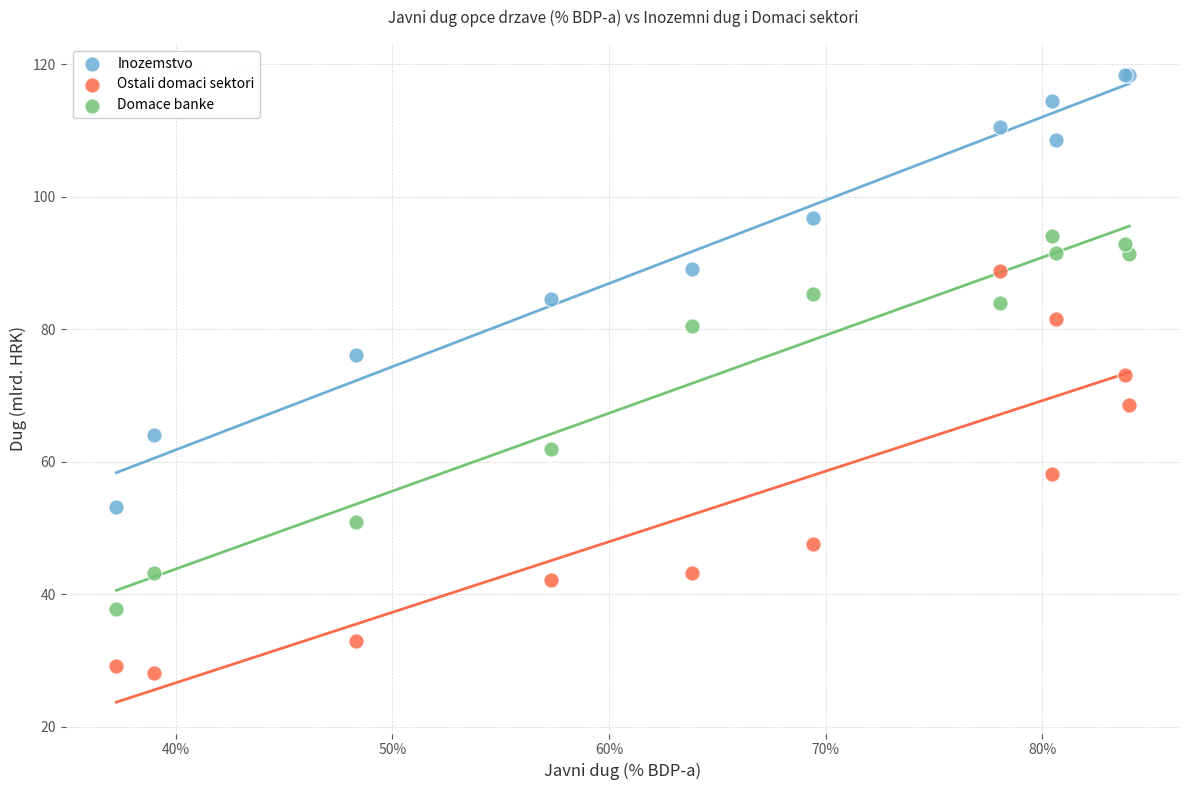

Which series contains the lowest Y value?

Ostali domaci sektori